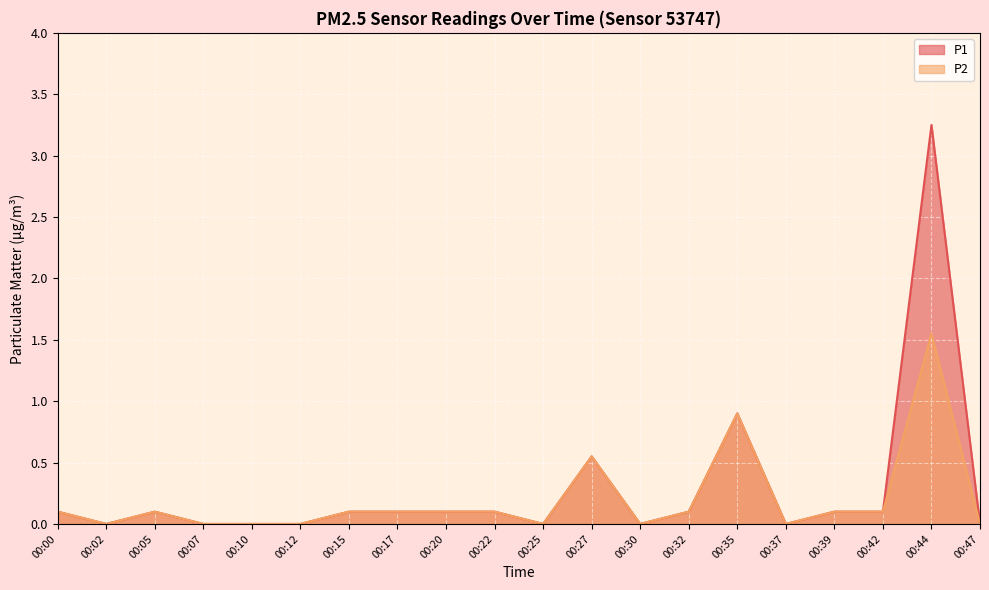

What is the sum of all P2 values?

3.9